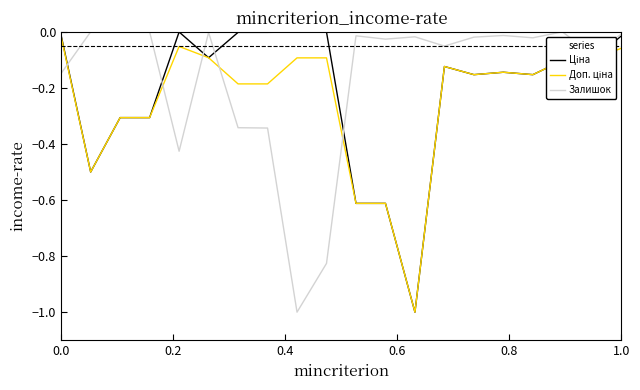

Which series has the largest total across all categories?

Залишок